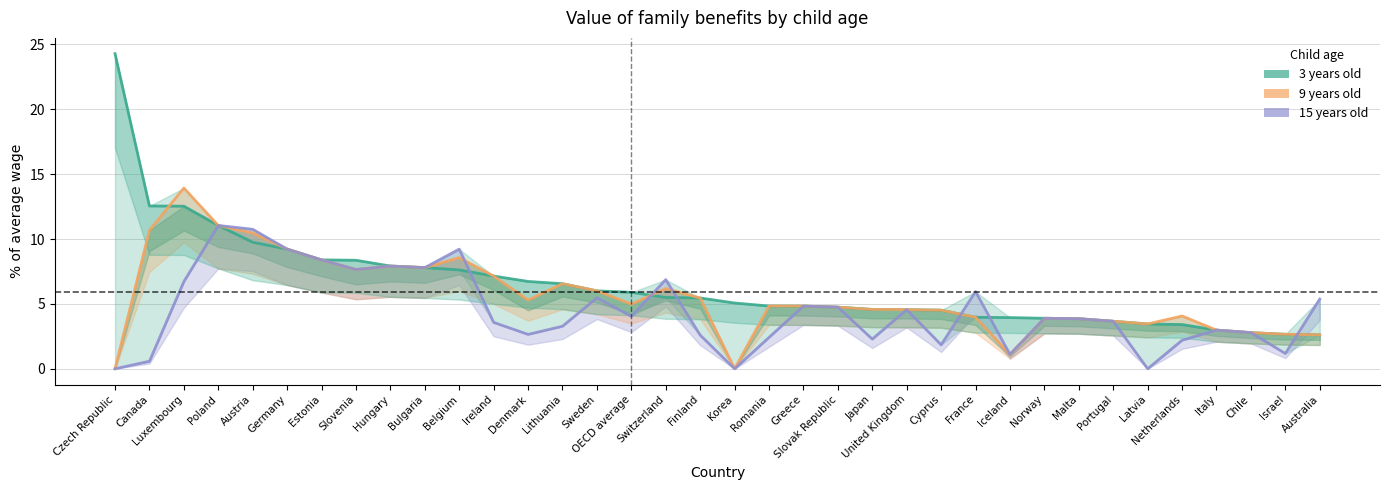

True or false: 9 years old has more than 2 interior local peaks.

True